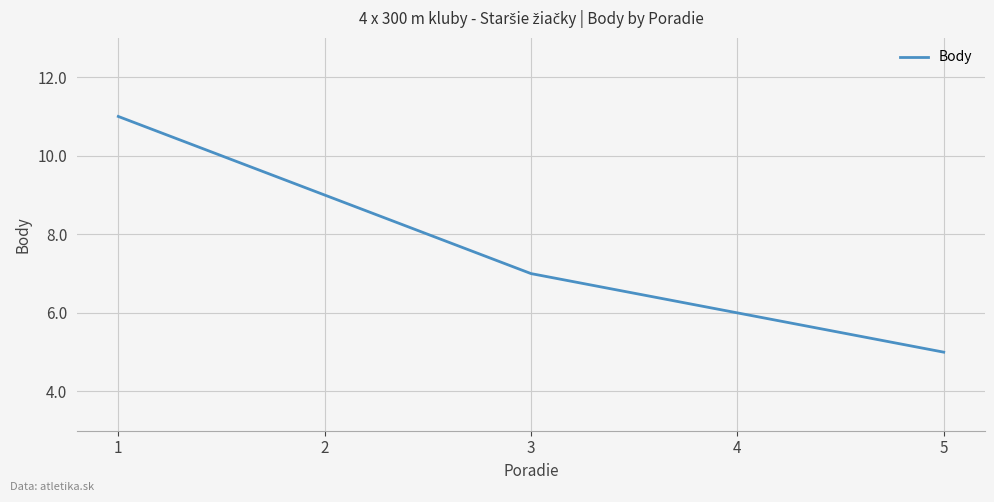

What is the average value?

8